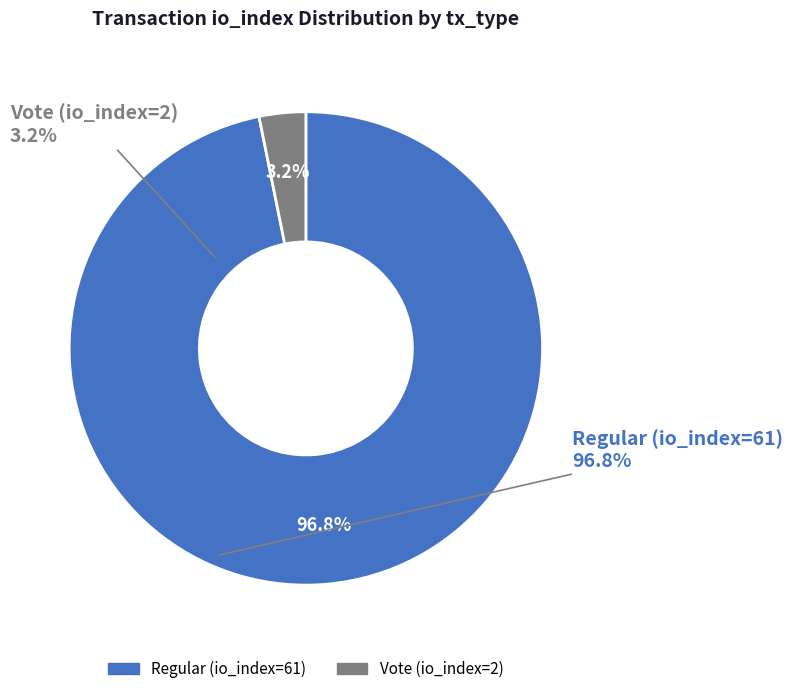

What percentage is NOT represented by Vote (io_index=2)?

96.8%